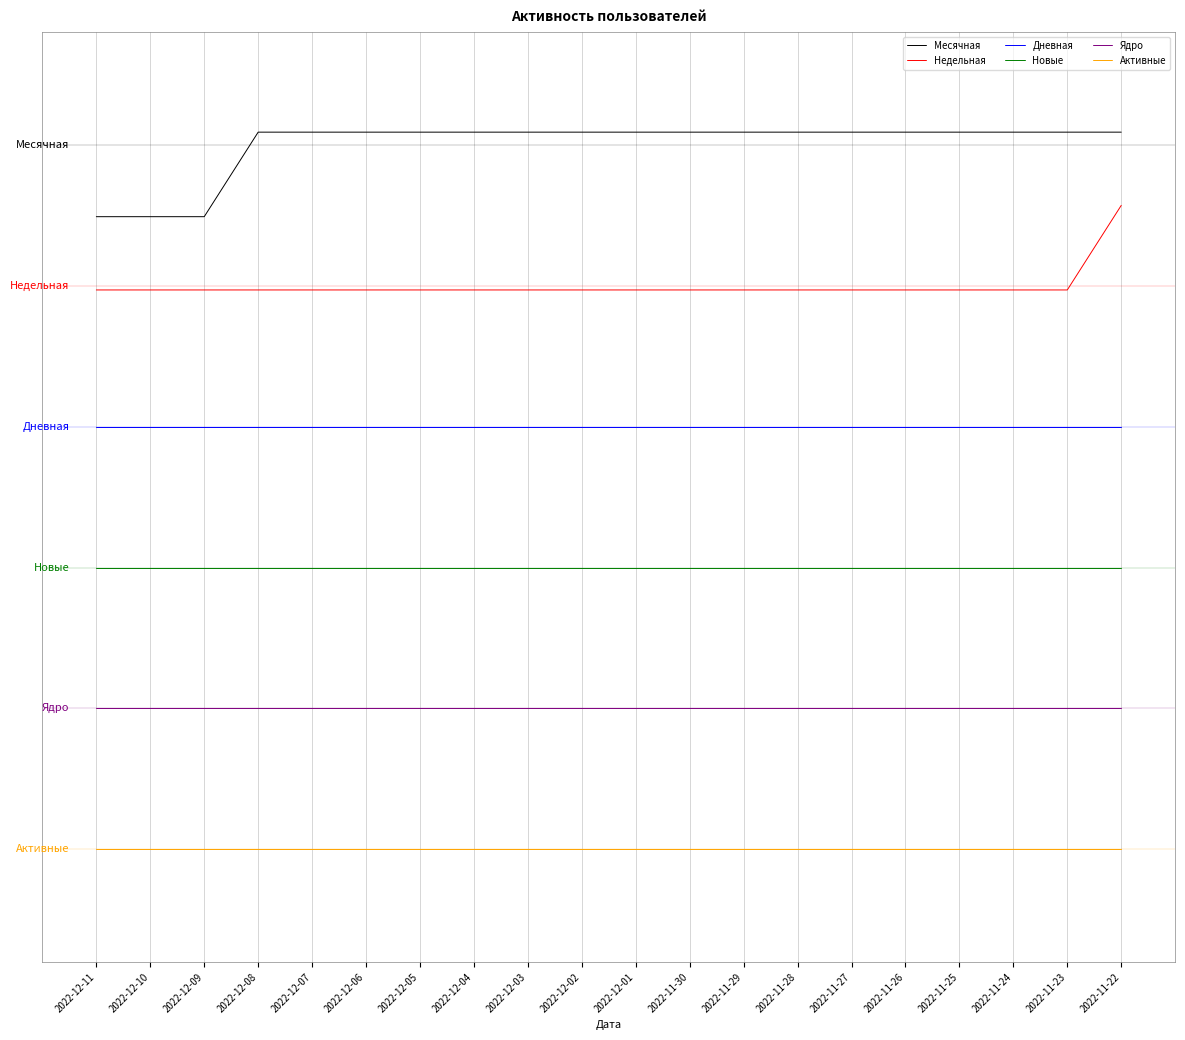

Is this an area chart (filled region under the line)?

No